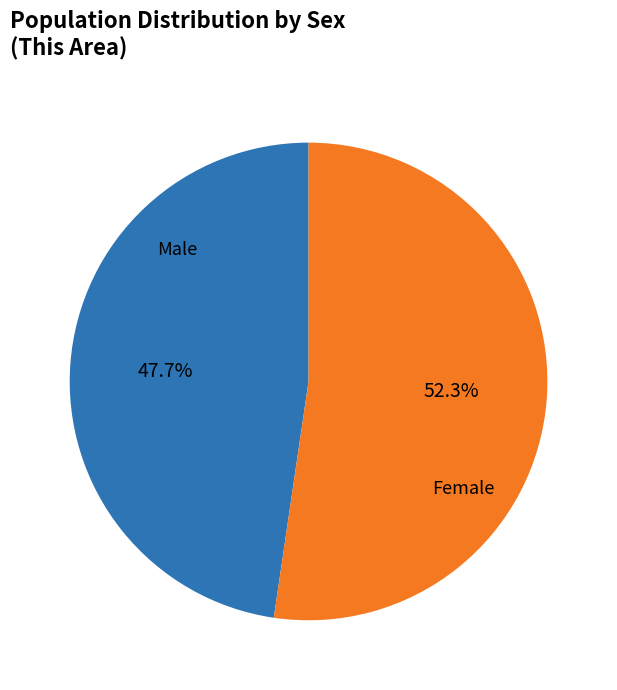

Does any single category account for the majority?

Yes